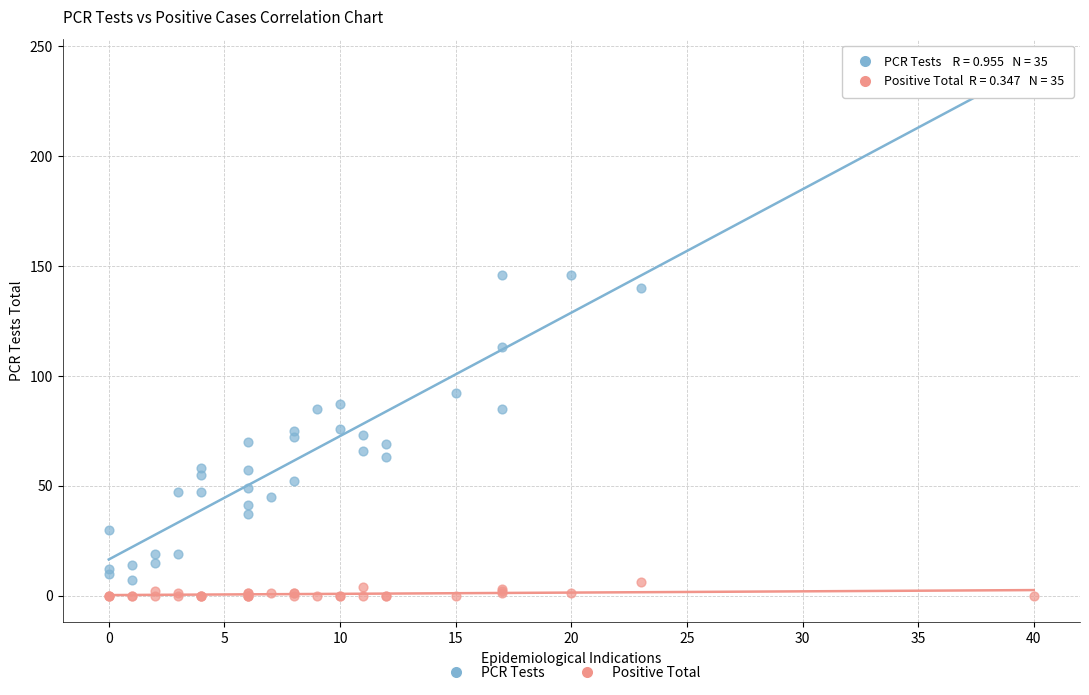

Which series contains the highest Y value?

PCR Tests